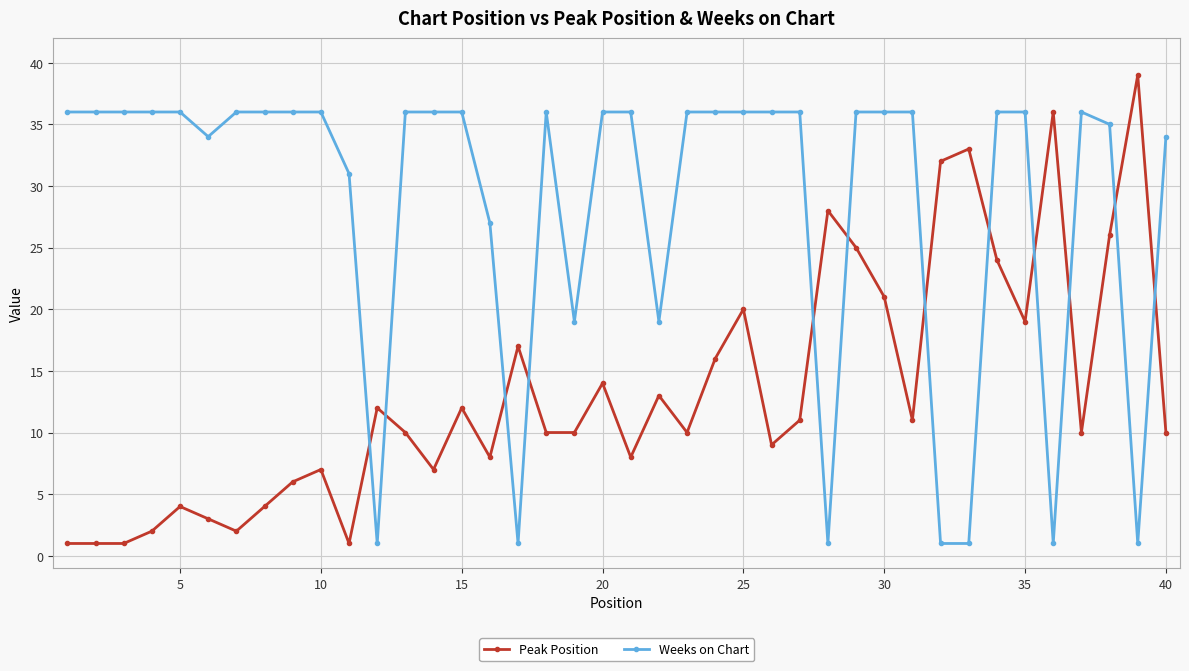

True or false: Weeks on Chart and Peak Position intersect in this chart.

True